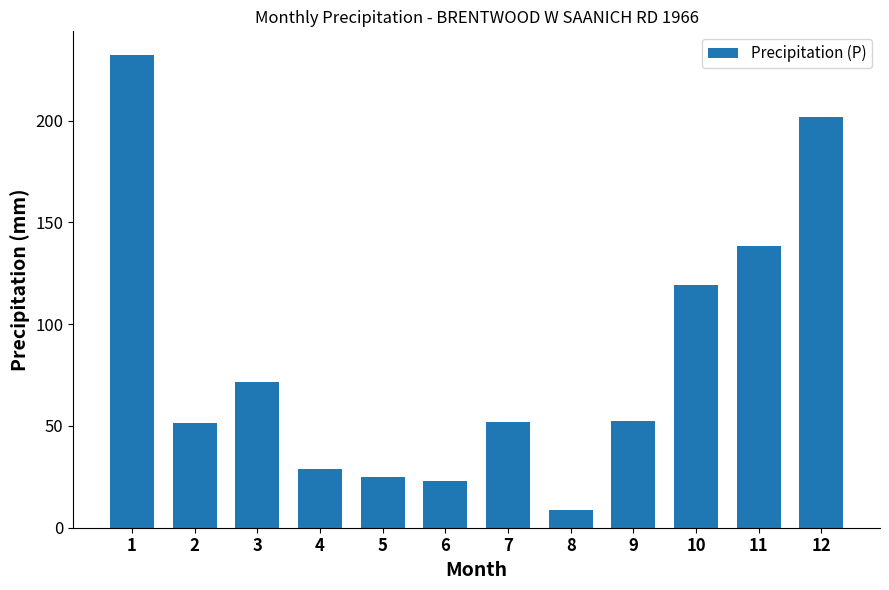

What is the value of the 10th bar from the left?

119.3